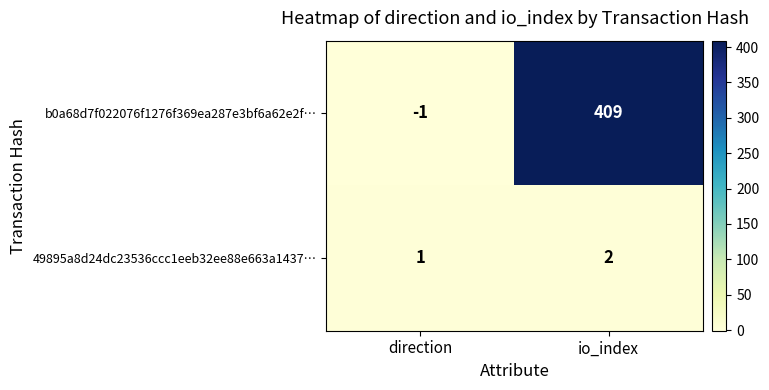

Which category has the lowest value across all series?

direction